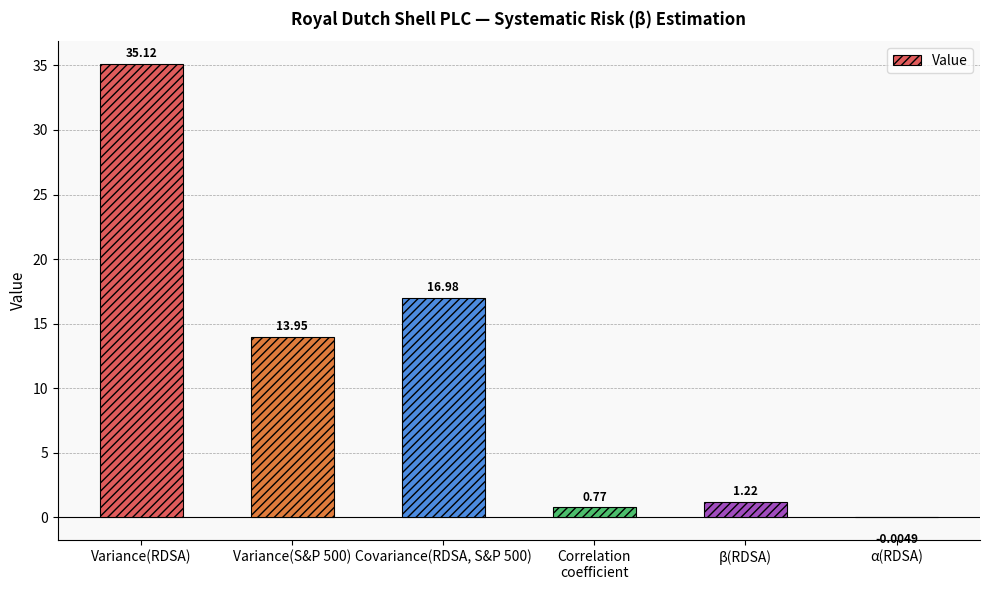

Where does the data first go above 13?

Variance(RDSA)